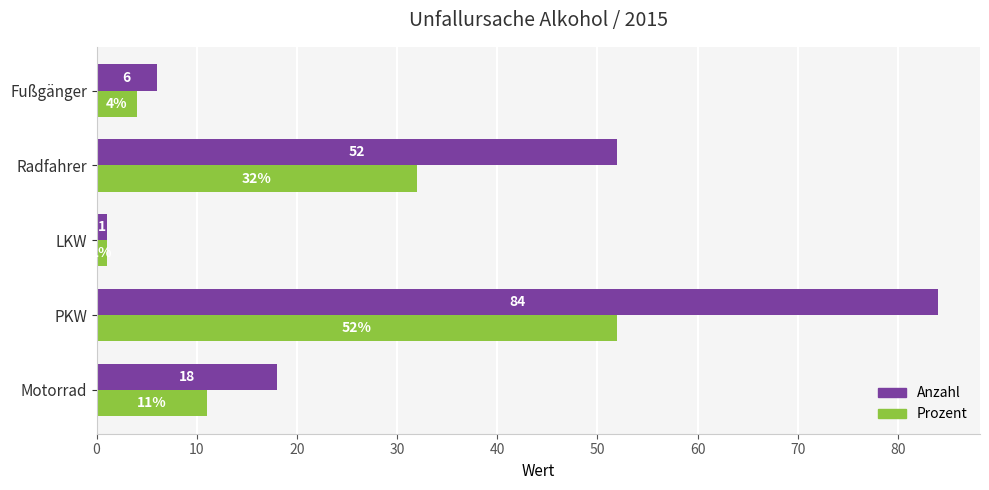

Which series has the widest spread of values?

Anzahl